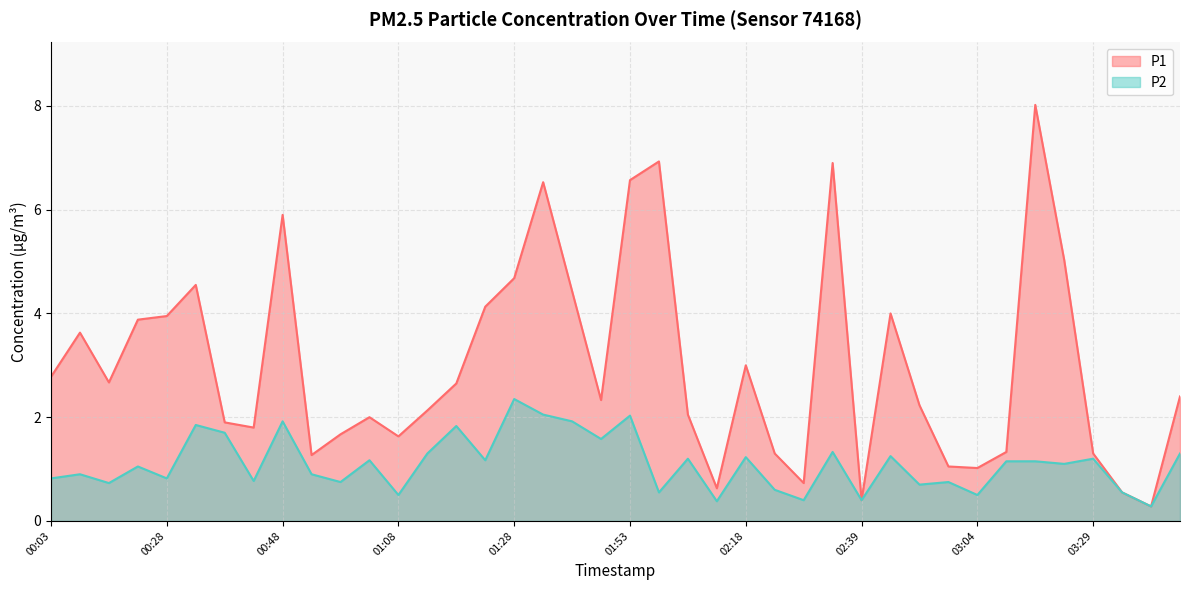

True or false: P2 has a value of 3.1 at 01:33.

False